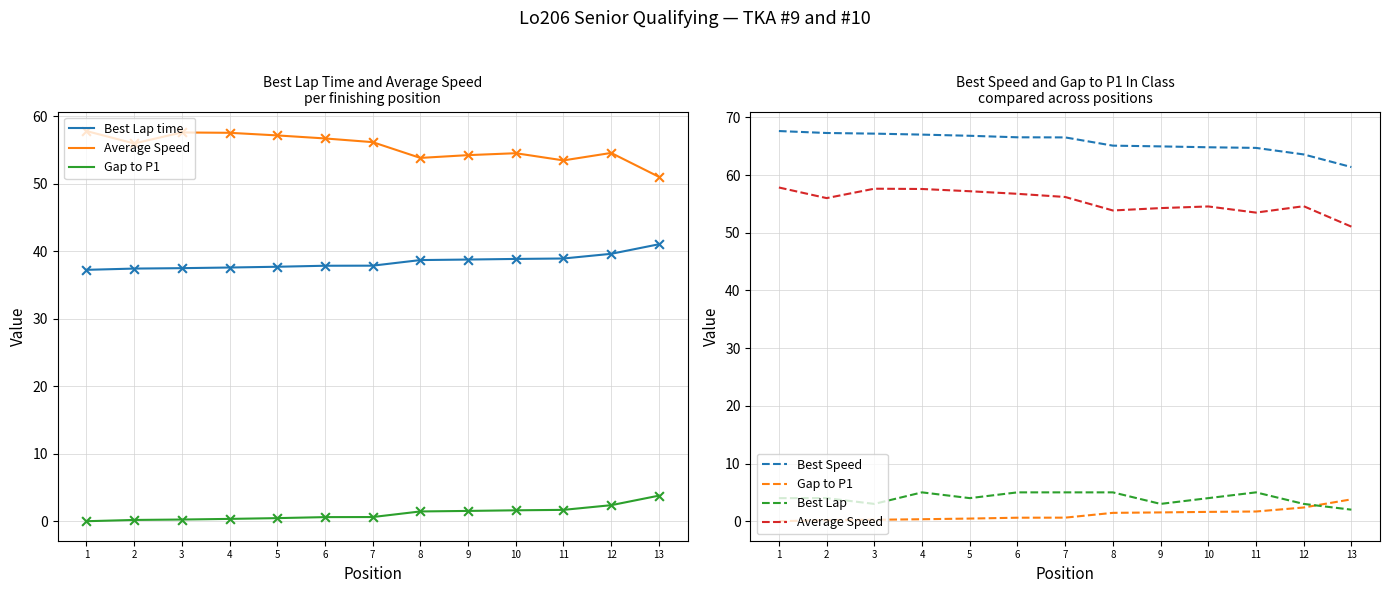

Is the value of Best Lap at 1 greater than the value of Best Lap time at 8?

No